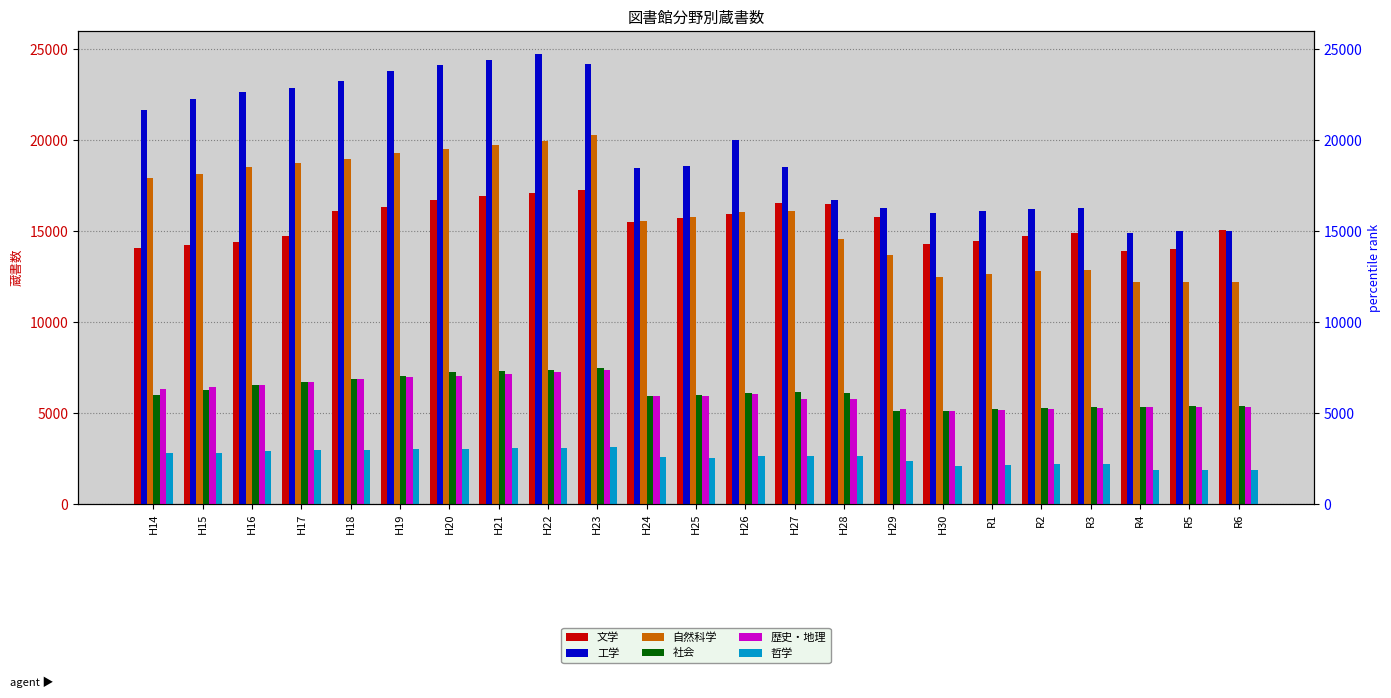

The 哲学 series shows 3104 at H22. True or false?

True